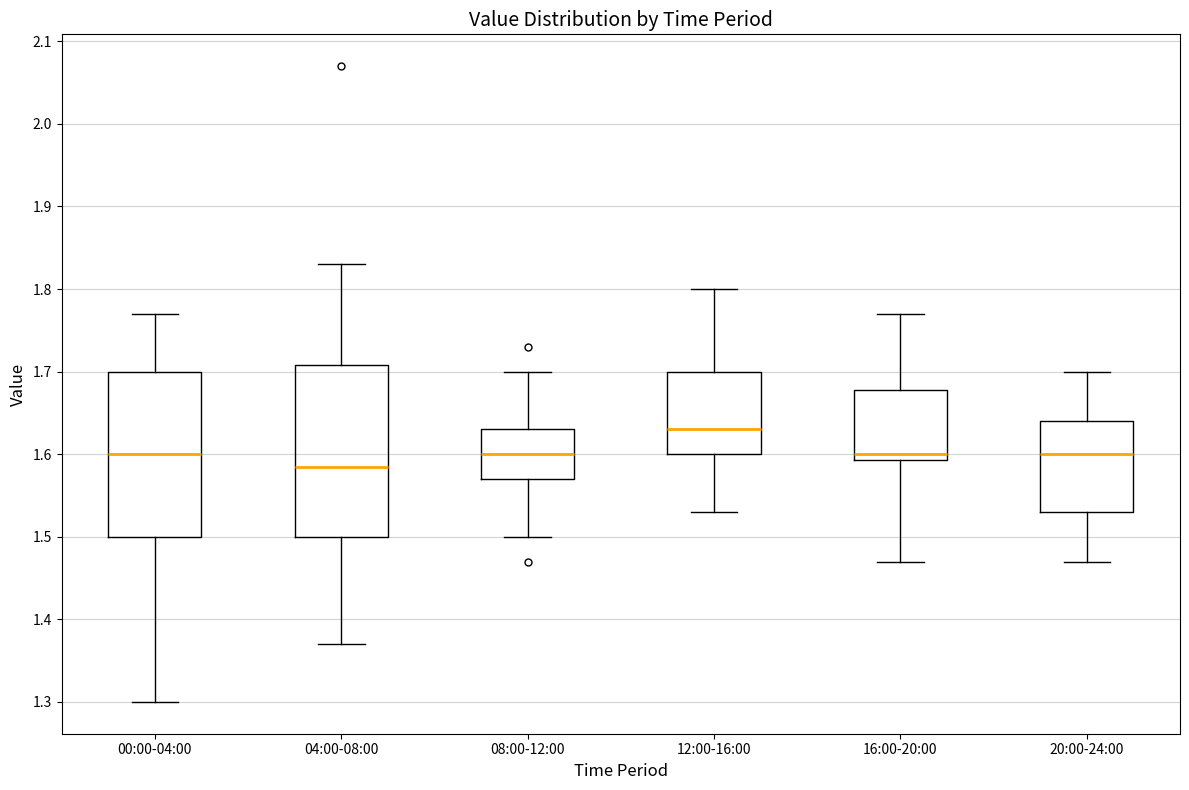

Where is the upper edge of the box for 20:00-24:00 on the y-axis? The values are not printed on the chart, so give them approximately, as read against the axis.

1.64